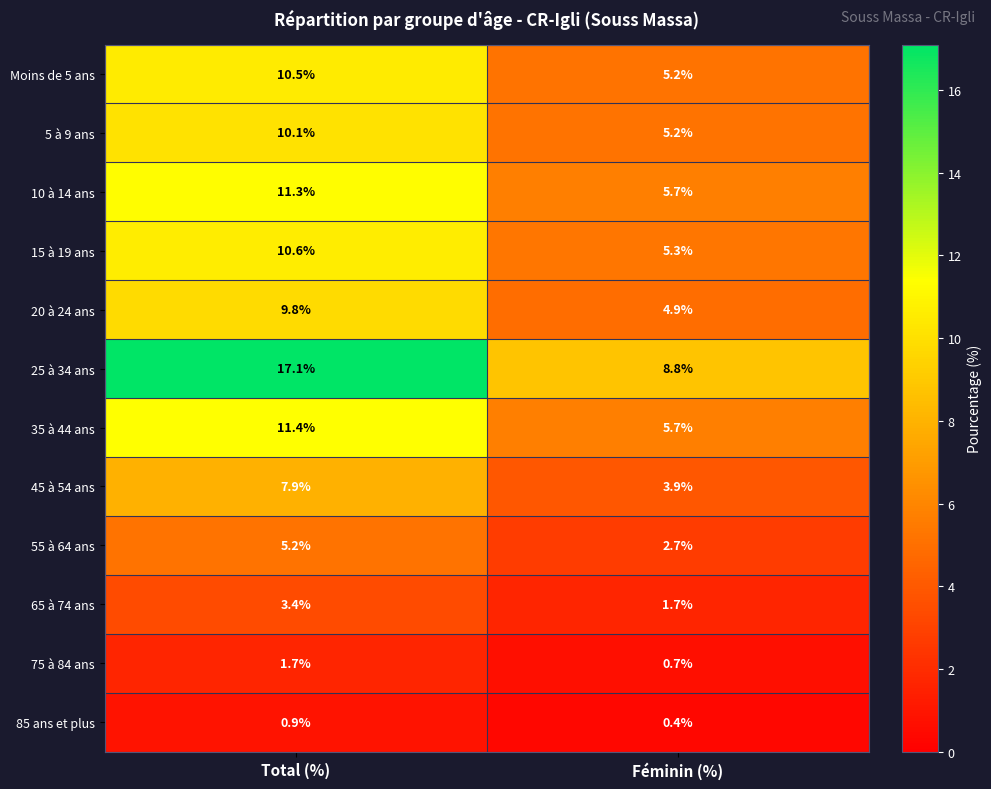

What is the minimum value shown in the chart?

0.4